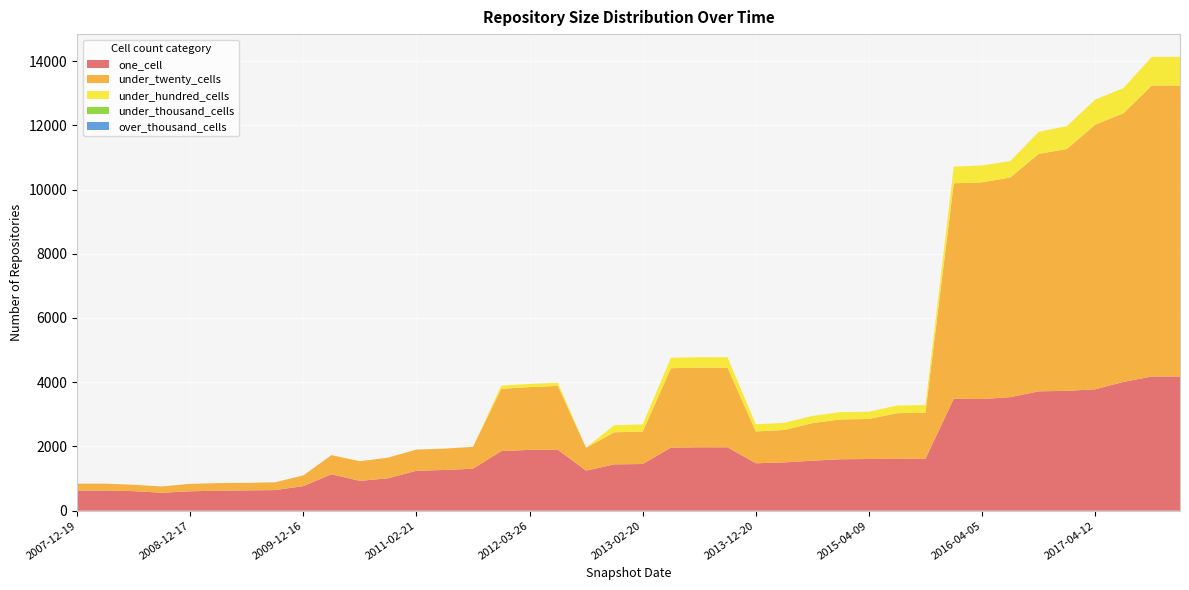

Reading left to right, transcribe all the data shown in this chart.

one_cell: 2007-12-19=627	2008-04-01=627	2008-06-27=609	2008-10-10=559	2008-12-17=604	2009-04-06=624	2009-06-17=633	2009-09-25=642	2009-12-16=765	2010-04-01=1134	2010-07-26=928	2010-11-17=1009	2011-02-21=1244	2011-06-10=1268	2011-09-05=1307	2012-01-18=1854	2012-03-26=1895	2012-07-13=1896	2012-10-31=1248	2012-12-11=1443	2013-02-20=1453	2013-05-21=1963	2013-07-09=1975	2013-09-10=1974	2013-12-20=1477	2014-03-28=1503	2014-09-08=1557	2015-01-19=1602	2015-04-09=1609	2015-07-03=1616	2015-10-01=1619	2016-01-04=3486	2016-04-05=3476	2016-07-04=3535	2016-10-07=3716	2016-12-27=3732	2017-04-12=3780	2017-07-24=4009	2017-10-12=4178	2017-12-22=4178
under_twenty_cells: 2007-12-19=215	2008-04-01=215	2008-06-27=199	2008-10-10=195	2008-12-17=233	2009-04-06=234	2009-06-17=234	2009-09-25=242	2009-12-16=333	2010-04-01=596	2010-07-26=612	2010-11-17=643	2011-02-21=659	2011-06-10=665	2011-09-05=681	2012-01-18=1941	2012-03-26=1953	2012-07-13=1990	2012-10-31=711	2012-12-11=999	2013-02-20=1008	2013-05-21=2473	2013-07-09=2481	2013-09-10=2481	2013-12-20=991	2014-03-28=1010	2014-09-08=1169	2015-01-19=1240	2015-04-09=1247	2015-07-03=1420	2015-10-01=1435	2016-01-04=6709	2016-04-05=6748	2016-07-04=6839	2016-10-07=7393	2016-12-27=7530	2017-04-12=8239	2017-07-24=8365	2017-10-12=9059	2017-12-22=9059
under_hundred_cells: 2007-12-19=0	2008-04-01=0	2008-06-27=0	2008-10-10=0	2008-12-17=0	2009-04-06=0	2009-06-17=0	2009-09-25=0	2009-12-16=0	2010-04-01=0	2010-07-26=0	2010-11-17=0	2011-02-21=0	2011-06-10=0	2011-09-05=0	2012-01-18=98	2012-03-26=98	2012-07-13=99	2012-10-31=2	2012-12-11=223	2013-02-20=223	2013-05-21=324	2013-07-09=324	2013-09-10=324	2013-12-20=222	2014-03-28=222	2014-09-08=226	2015-01-19=226	2015-04-09=226	2015-07-03=238	2015-10-01=238	2016-01-04=516	2016-04-05=527	2016-07-04=511	2016-10-07=686	2016-12-27=712	2017-04-12=780	2017-07-24=785	2017-10-12=893	2017-12-22=895
under_thousand_cells: 2007-12-19=0	2008-04-01=0	2008-06-27=0	2008-10-10=0	2008-12-17=0	2009-04-06=0	2009-06-17=0	2009-09-25=0	2009-12-16=0	2010-04-01=0	2010-07-26=0	2010-11-17=0	2011-02-21=0	2011-06-10=0	2011-09-05=0	2012-01-18=0	2012-03-26=0	2012-07-13=0	2012-10-31=0	2012-12-11=0	2013-02-20=0	2013-05-21=0	2013-07-09=0	2013-09-10=0	2013-12-20=0	2014-03-28=0	2014-09-08=0	2015-01-19=0	2015-04-09=0	2015-07-03=0	2015-10-01=0	2016-01-04=0	2016-04-05=0	2016-07-04=0	2016-10-07=0	2016-12-27=0	2017-04-12=0	2017-07-24=0	2017-10-12=0	2017-12-22=0
over_thousand_cells: 2007-12-19=0	2008-04-01=0	2008-06-27=0	2008-10-10=0	2008-12-17=0	2009-04-06=0	2009-06-17=0	2009-09-25=0	2009-12-16=0	2010-04-01=0	2010-07-26=0	2010-11-17=0	2011-02-21=0	2011-06-10=0	2011-09-05=0	2012-01-18=0	2012-03-26=0	2012-07-13=0	2012-10-31=0	2012-12-11=0	2013-02-20=0	2013-05-21=0	2013-07-09=0	2013-09-10=0	2013-12-20=0	2014-03-28=0	2014-09-08=0	2015-01-19=0	2015-04-09=0	2015-07-03=0	2015-10-01=0	2016-01-04=0	2016-04-05=0	2016-07-04=0	2016-10-07=0	2016-12-27=0	2017-04-12=0	2017-07-24=0	2017-10-12=0	2017-12-22=0